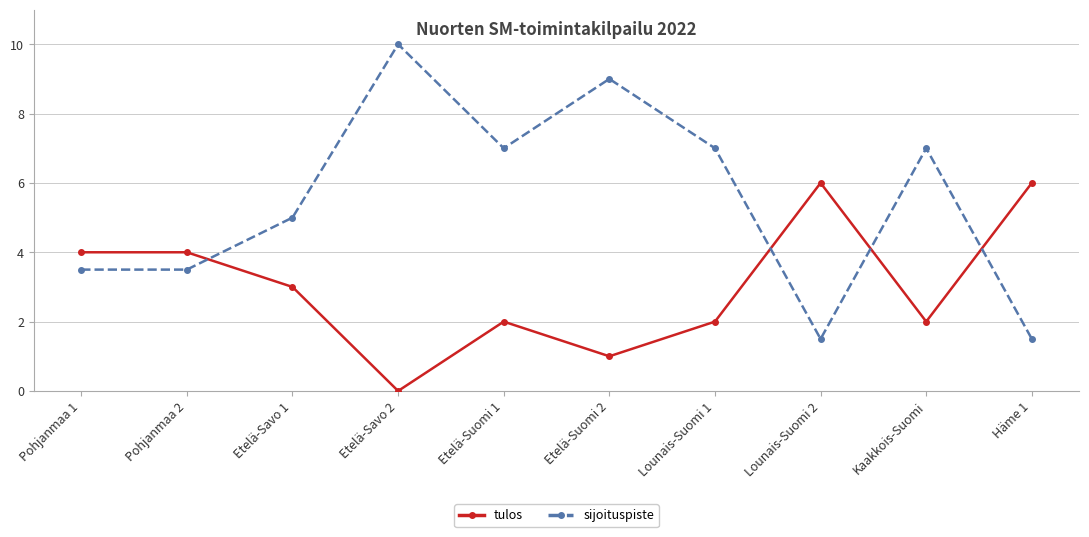

Reading left to right, extract all data points from this chart.

tulos: 4.0	4.0	3.0	0.0	2.0	1.0	2.0	6.0	2.0	6.0
sijoituspiste: 3.5	3.5	5.0	10.0	7.0	9.0	7.0	1.5	7.0	1.5